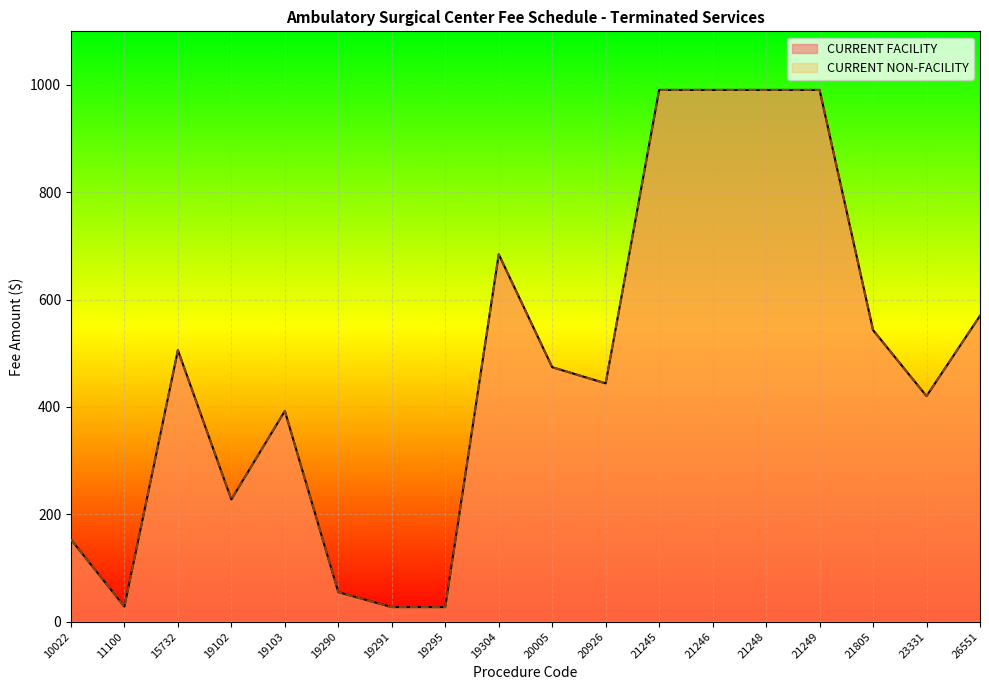

True or false: CURRENT FACILITY and CURRENT NON-FACILITY cross at least once.

False